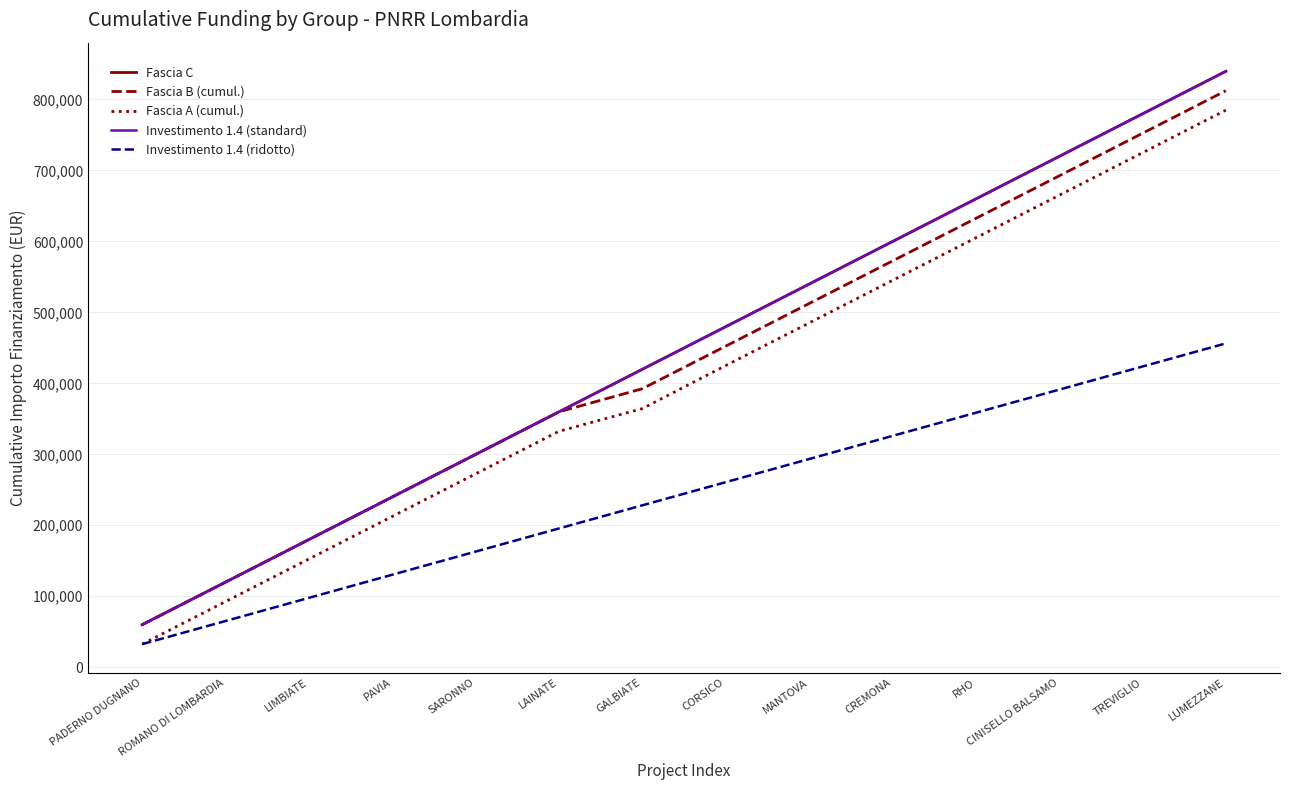

At LUMEZZANE, list the series in order from largest to smallest.

Fascia C, Investimento 1.4 (standard), Fascia B (cumul.), Fascia A (cumul.), Investimento 1.4 (ridotto)